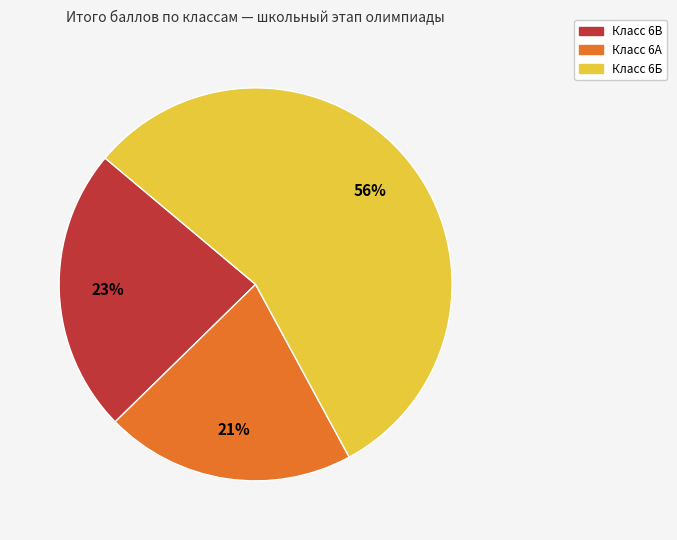

Is there a majority slice in this chart?

Yes